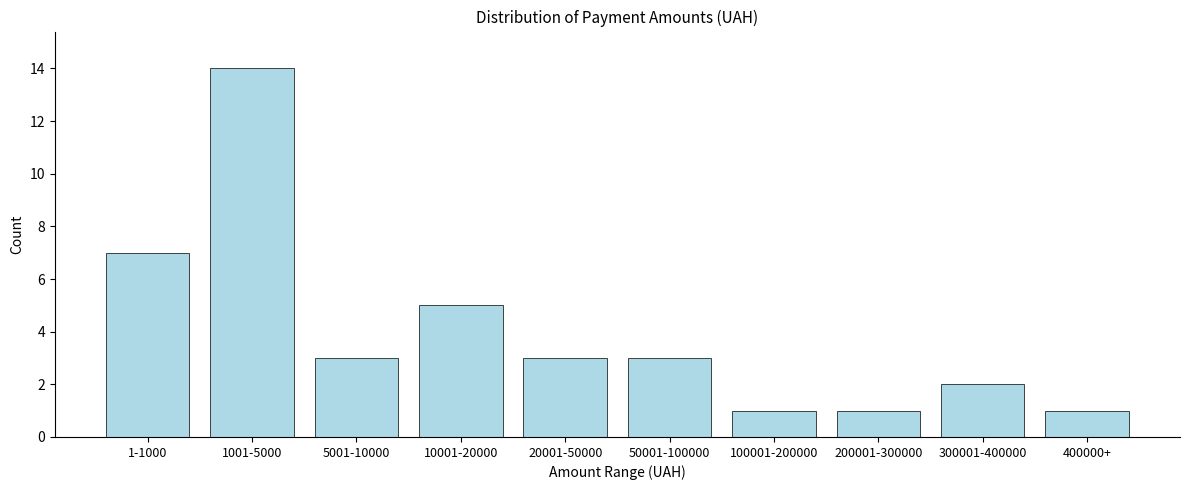

Reading left to right, extract all data points from this chart.

7	14	3	5	3	3	1	1	2	1